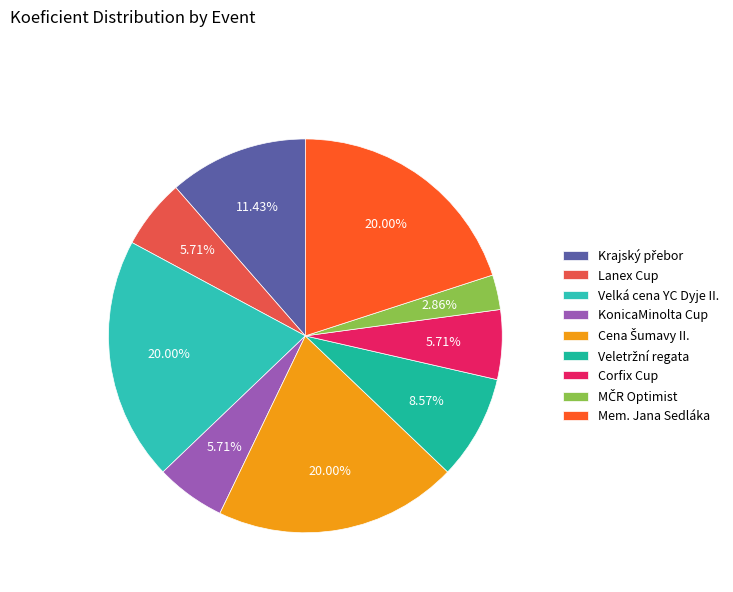

To the nearest percent, what portion does Veletržní regata represent?

9%